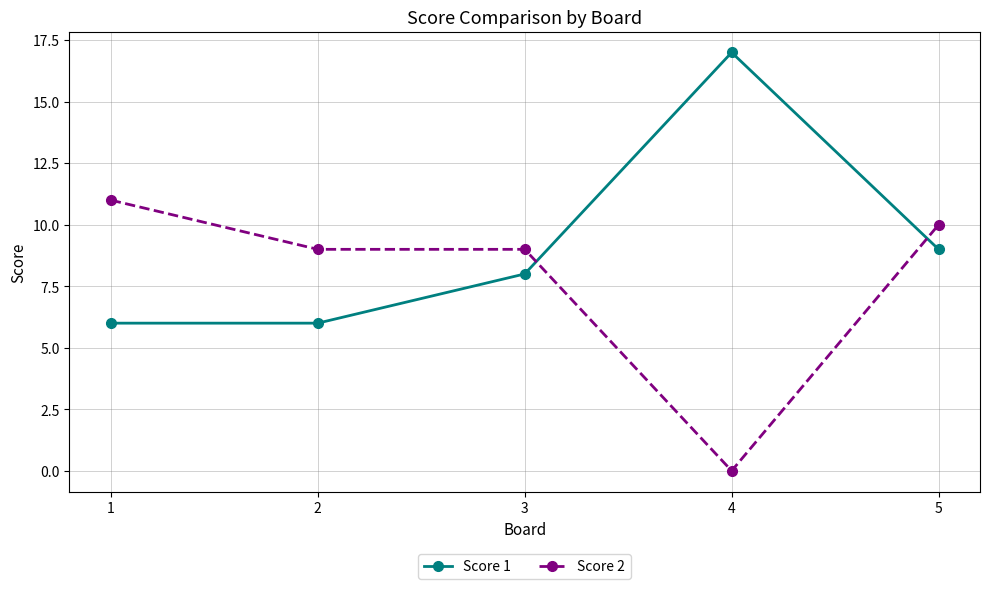

What is the difference between the maximum and second lowest values in the Score 1 series?

11